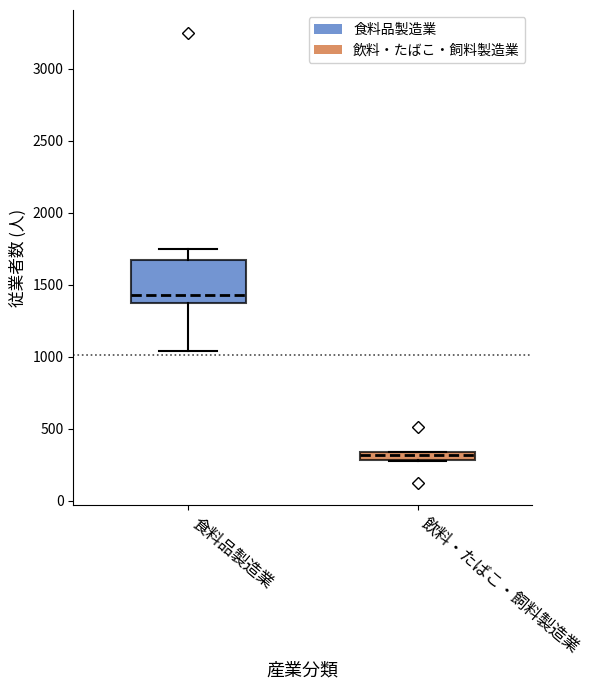

Where does the median line of the box for 食料品製造業 sit on the y-axis? The values are not printed on the chart, so give them approximately, as read against the axis.

1450